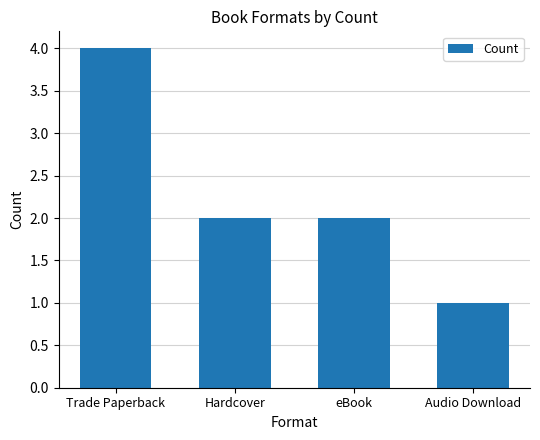

The chart shows a value of 4 at Trade Paperback. True or false?

True